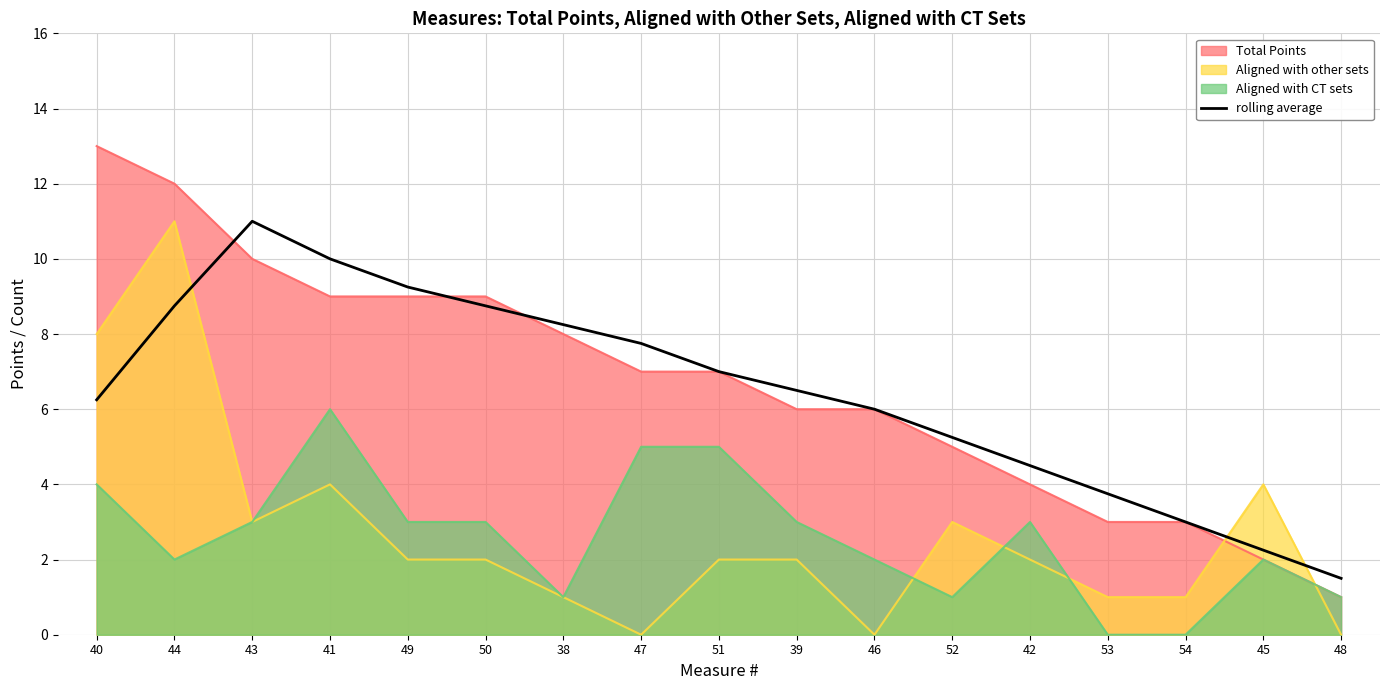

The value at 47 is 7.8. True or false?

True